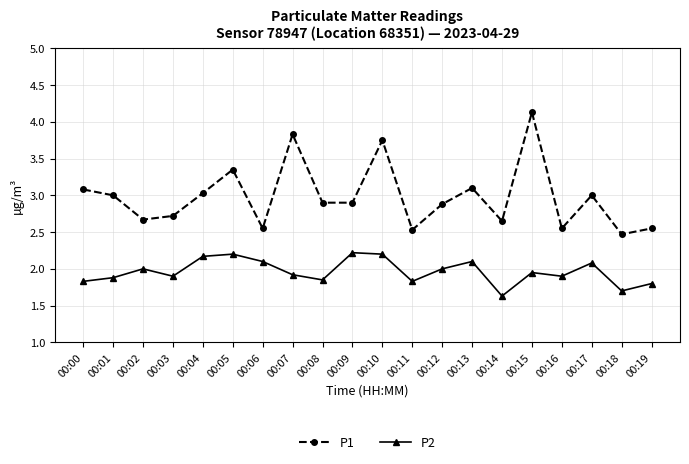

What is the spread (max minus min) of values at 00:18?

0.8